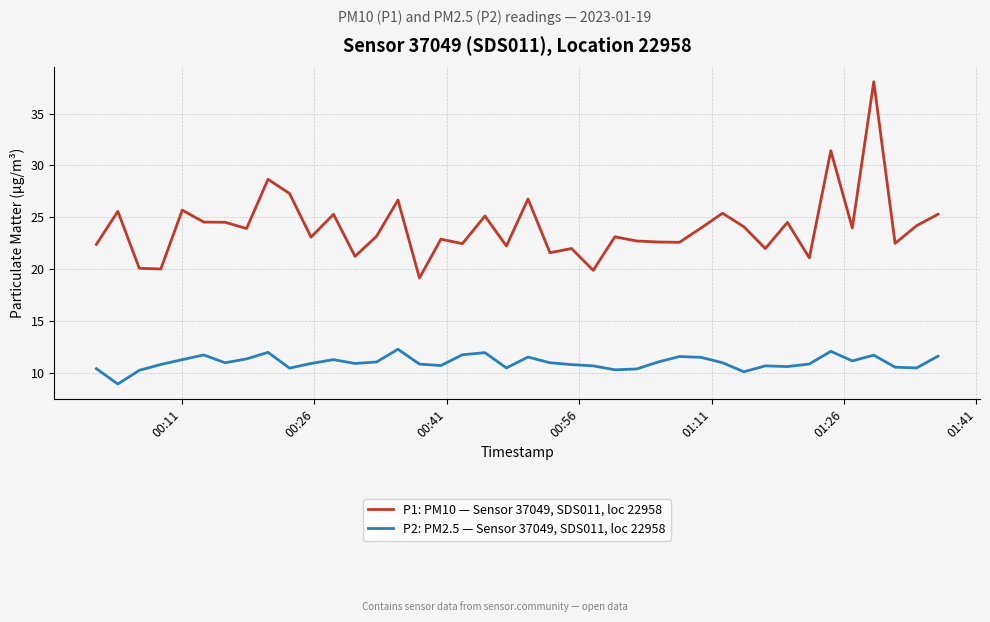

What is the difference between the maximum and minimum values in the P1: PM10 — Sensor 37049, SDS011, loc 22958 series?

18.9